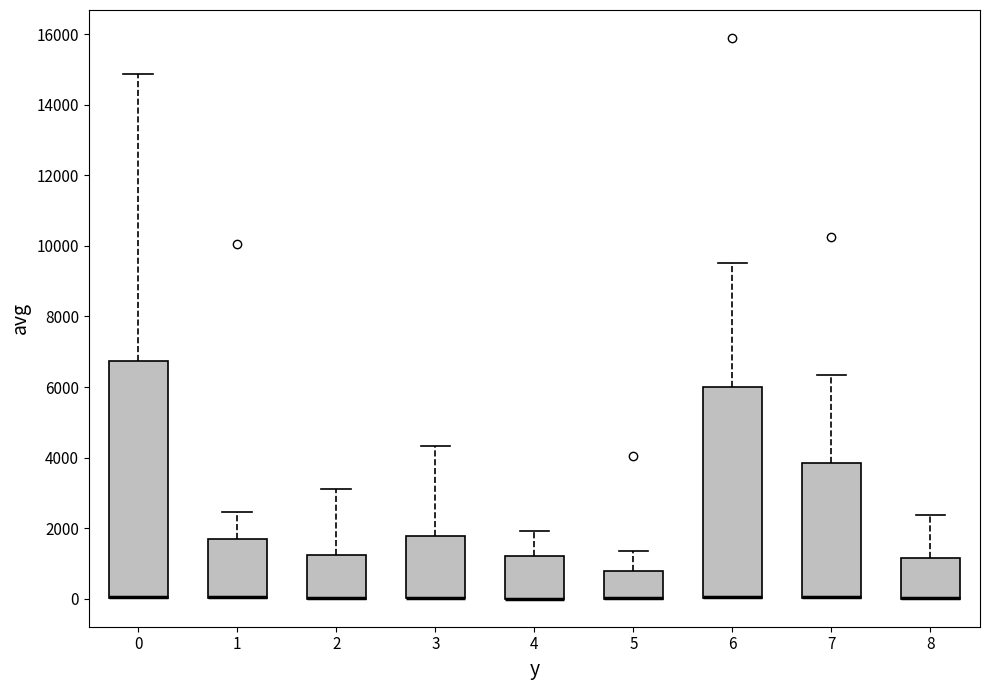

Where is the upper edge of the box at x = 2 on the y-axis? The values are not printed on the chart, so give them approximately, as read against the axis.

1200